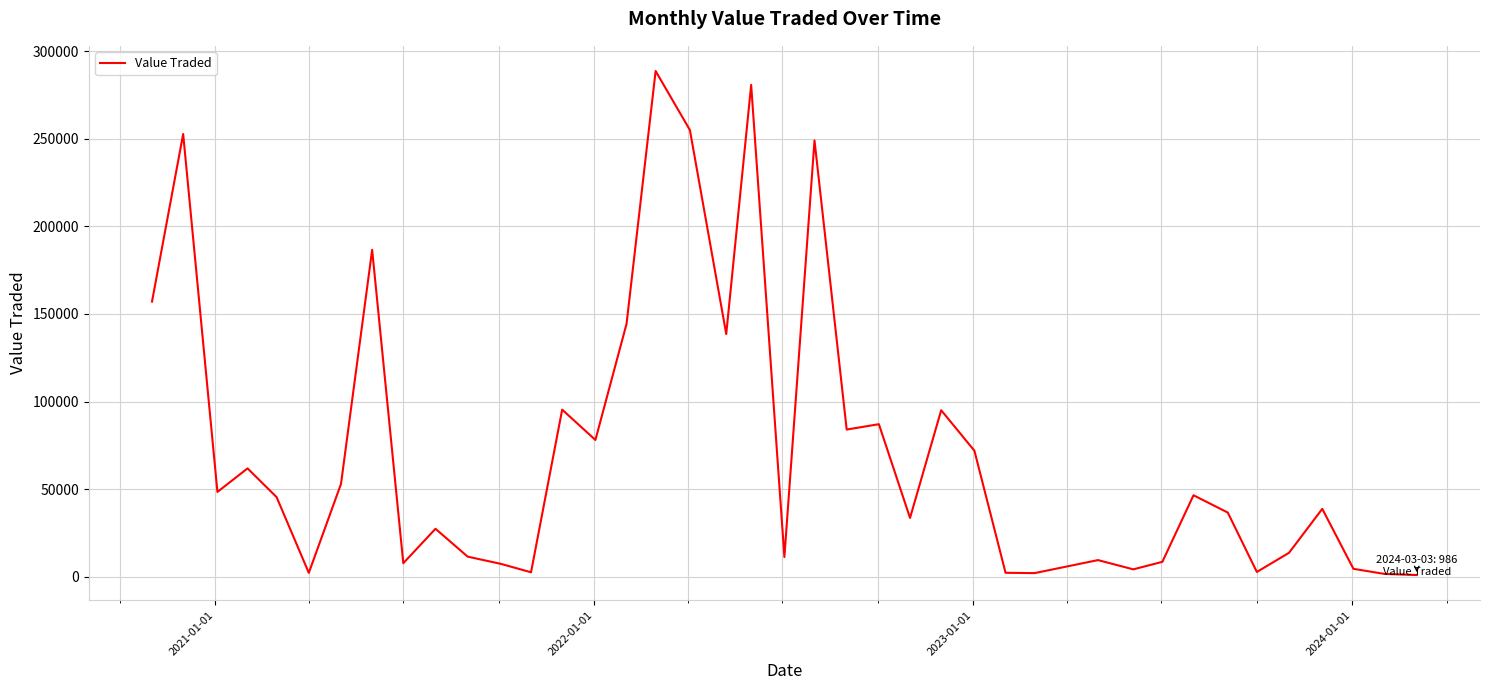

What is the difference between the maximum and minimum values?

287678